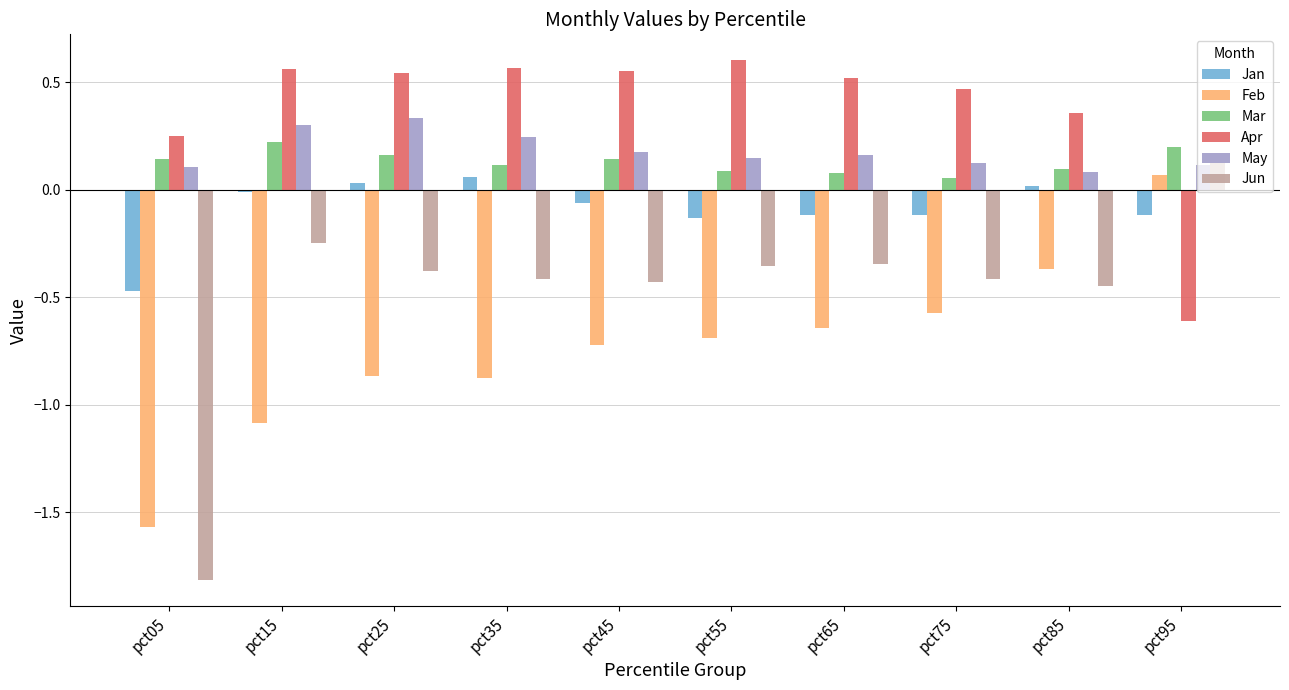

Between pct75 and pct85, which series saw the biggest shift?

Feb